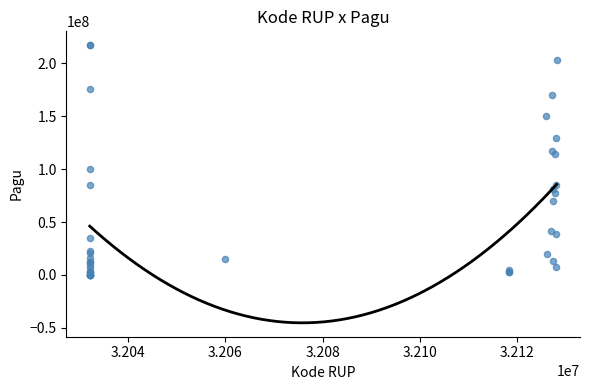

What Y value in the scatter plot is closest to 108830000?

114296000